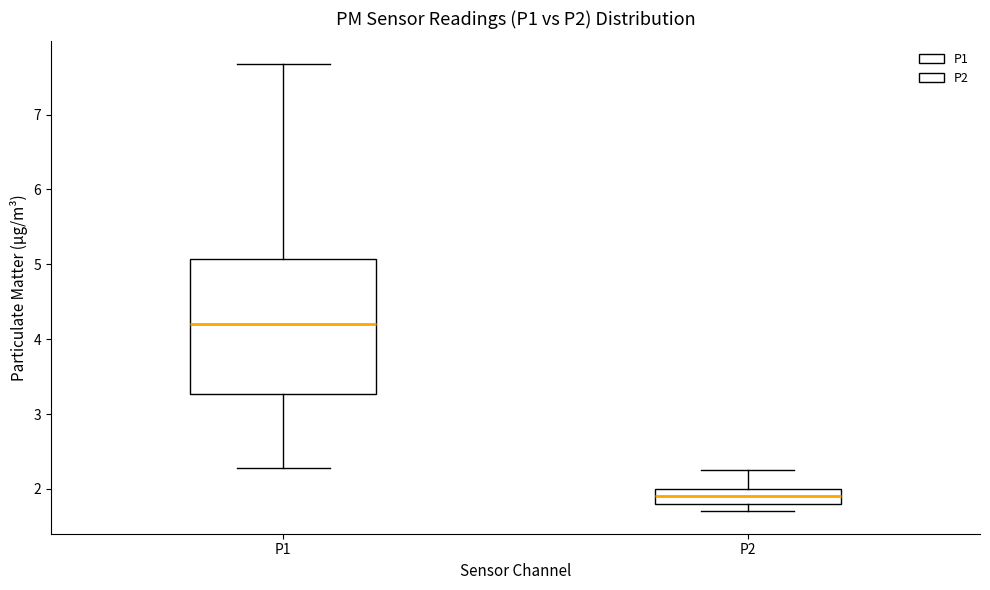

Which box's median line is the lowest?

P2